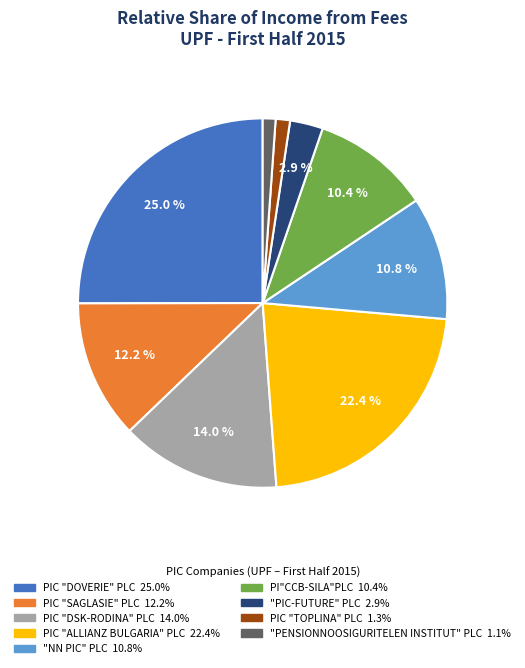

Does any single category account for the majority?

No